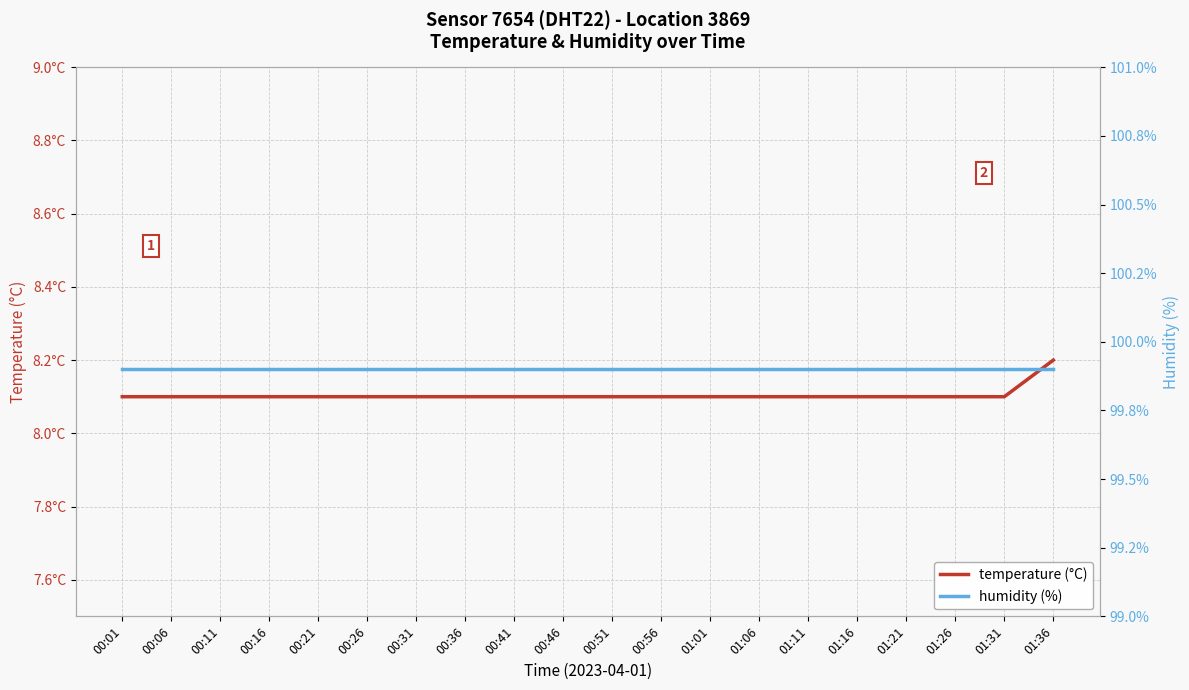

What are all the series names shown in the legend?

temperature (°C), humidity (%)